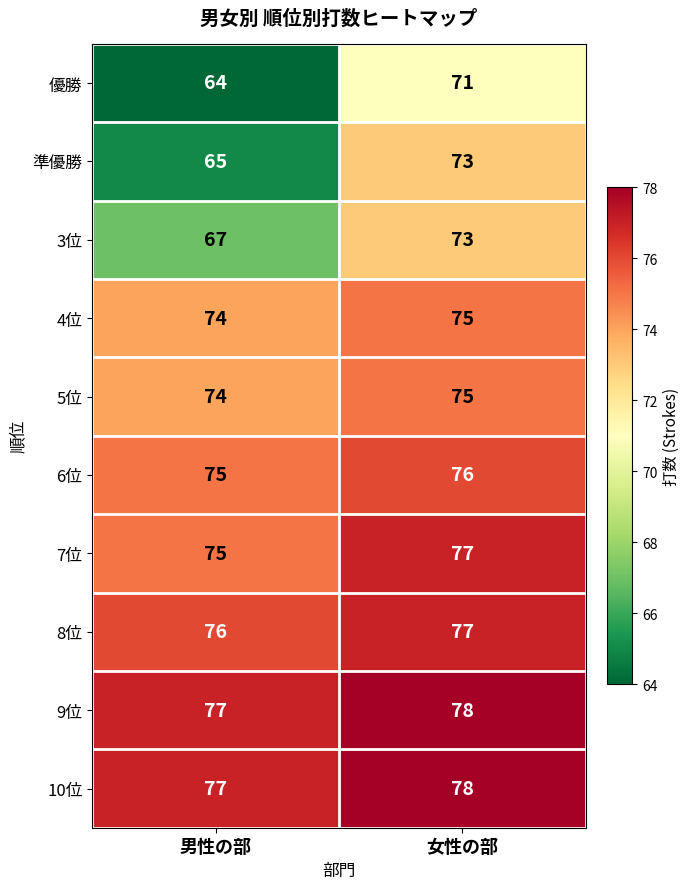

List the labels in order of 5位 value, smallest first.

男性の部, 女性の部